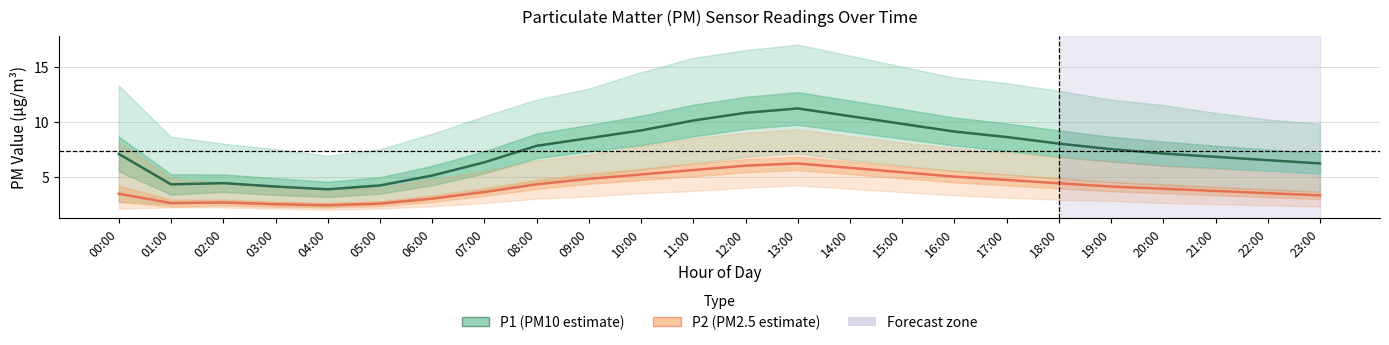

What is the label of the 6th point from the left?

05:00